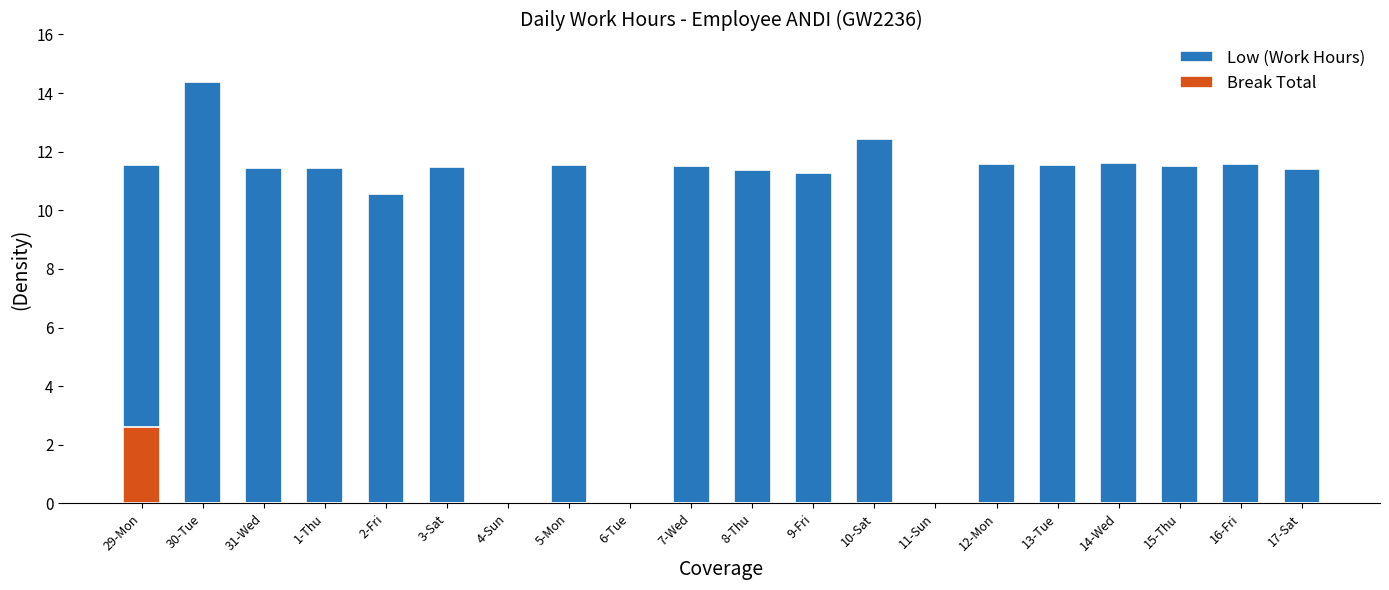

Between 3-Sat and 12-Mon, which series saw the biggest shift?

Low (Work Hours)